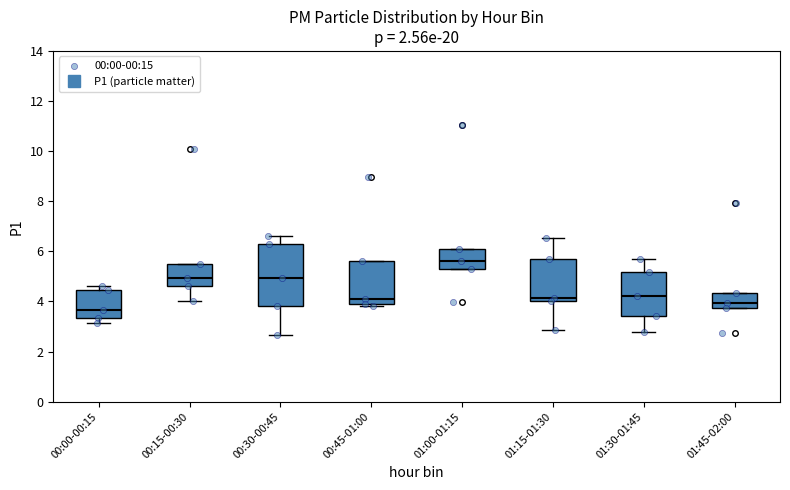

Which box has the highest median line?

01:00-01:15